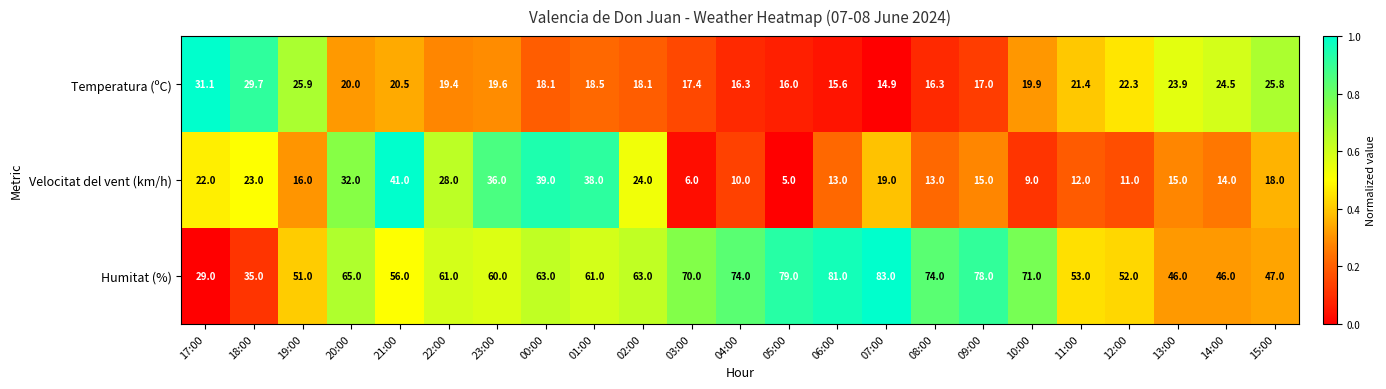

Which series has the widest spread of values?

Humitat (%)